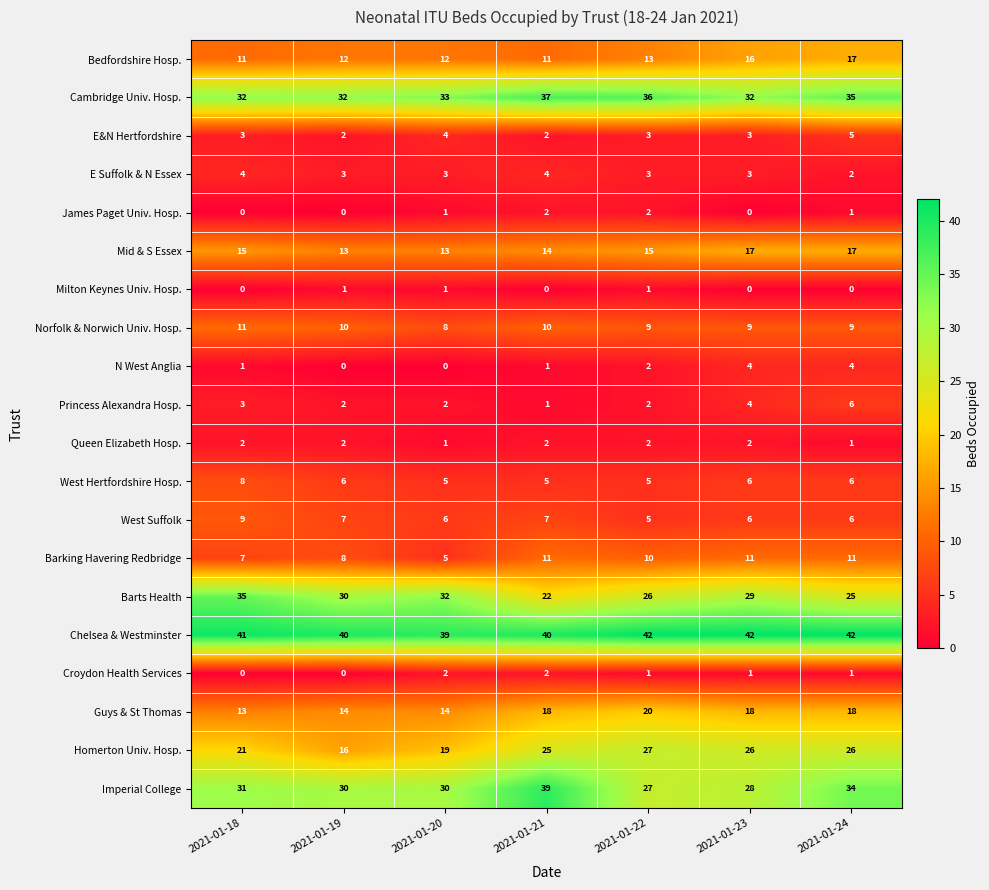

What value does the Imperial College series have at 2021-01-22, to the nearest 5?

25